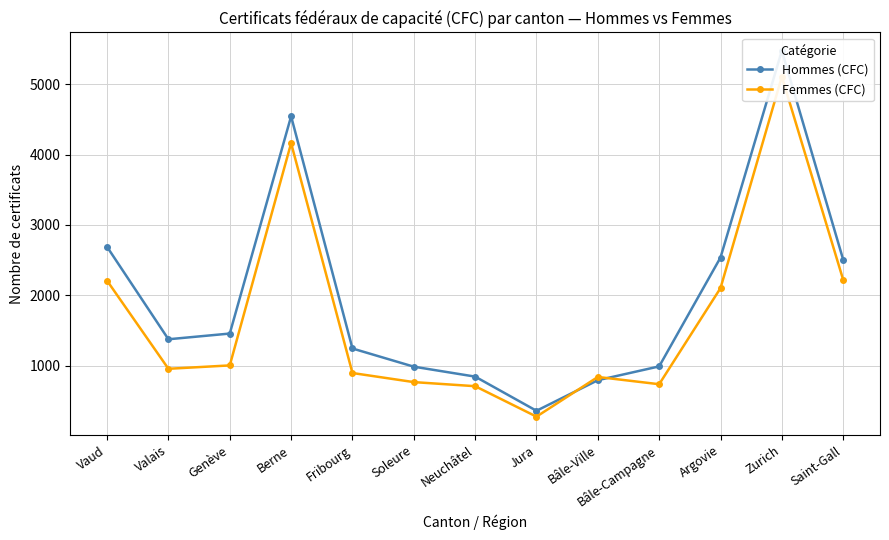

Between Jura and Zurich, which series saw the biggest shift?

Hommes (CFC)